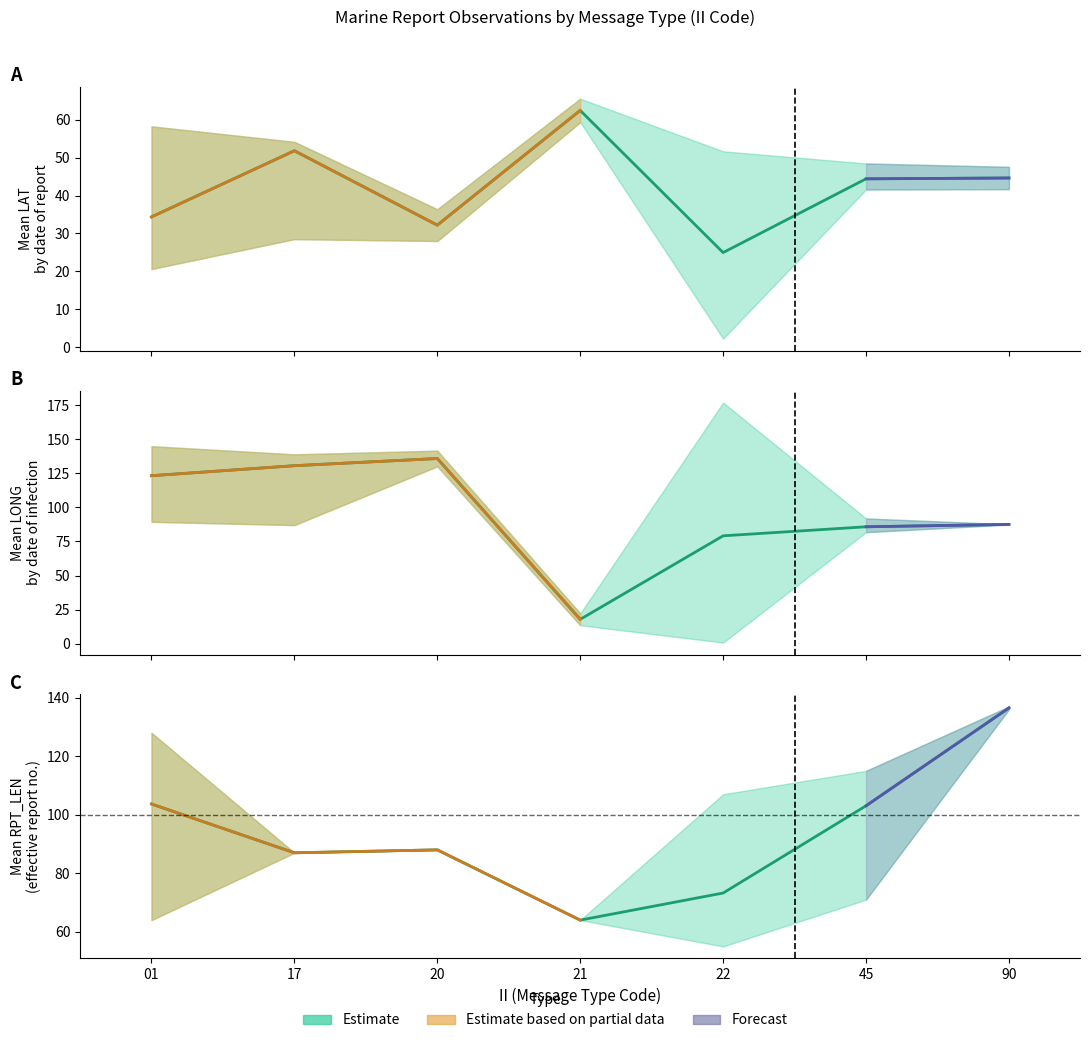

What is the value of the 7th point from the left?

136.5